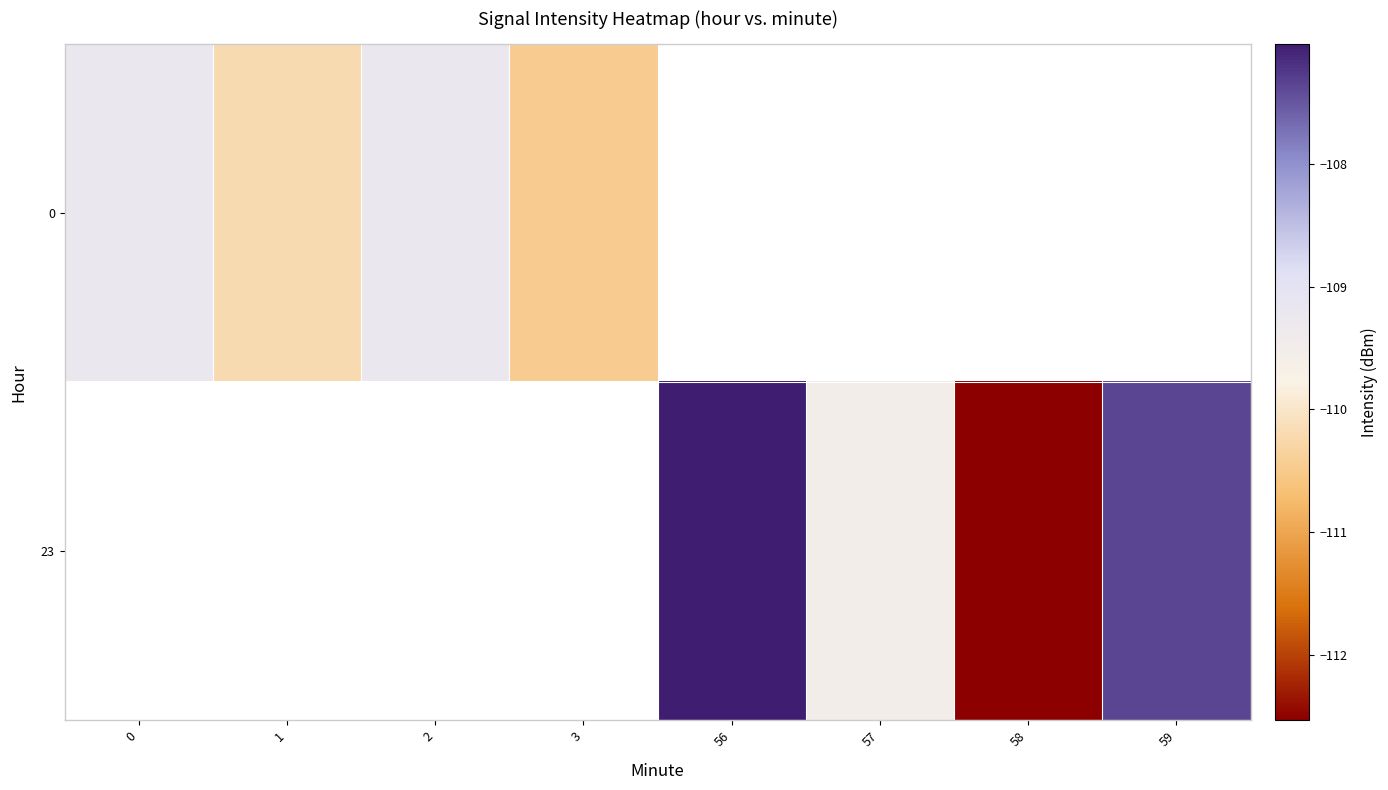

Is the value of 0 at 0 greater than the value of 23 at 2?

No